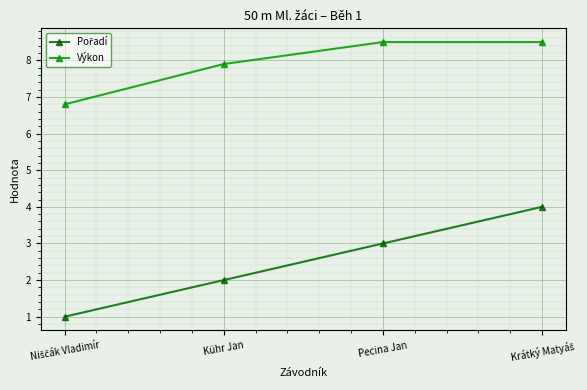

True or false: Výkon has more than 2 points higher than both neighbors.

False